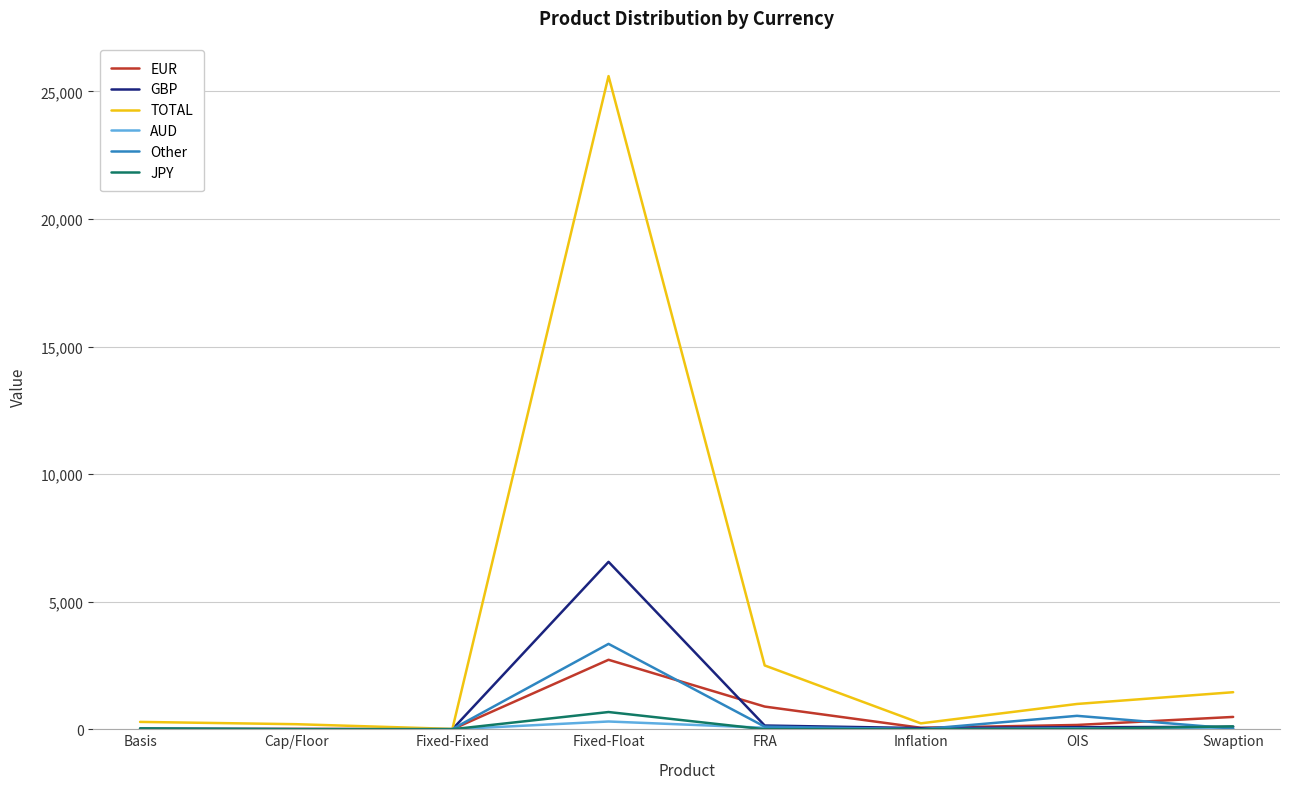

Which series has the largest range (max minus min)?

TOTAL